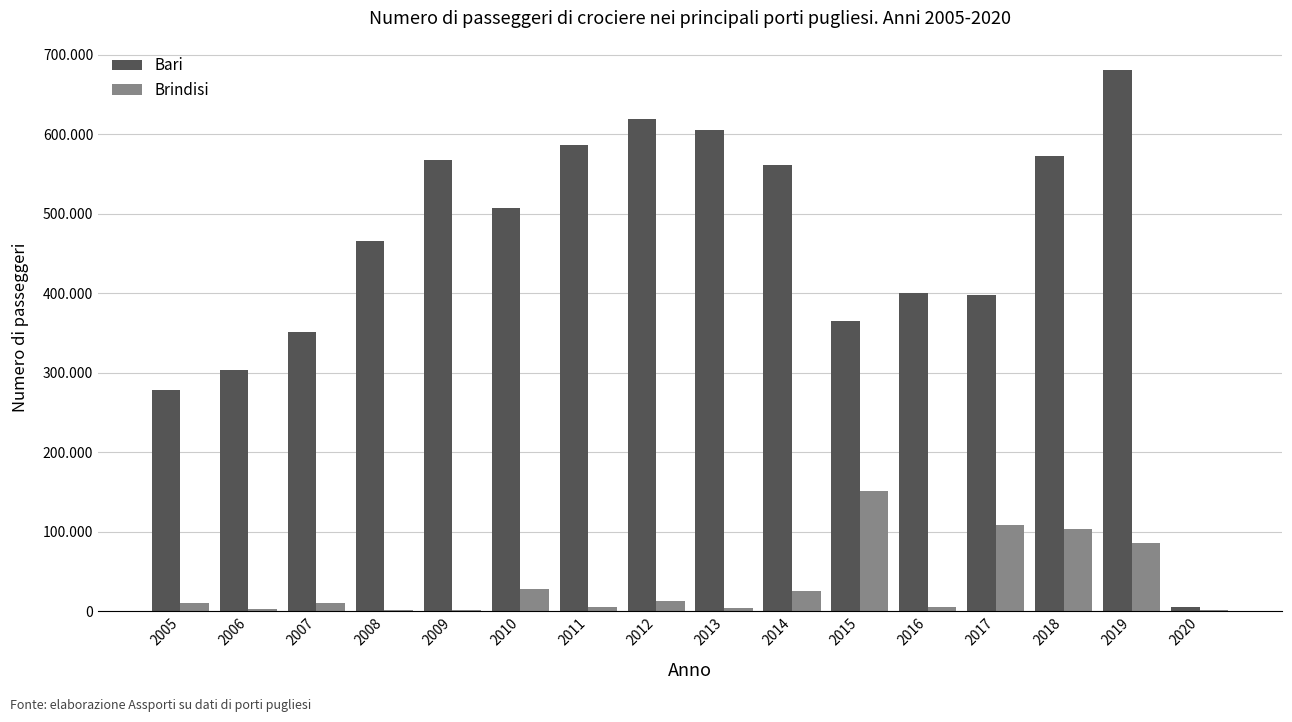

Rank the series by their average value, from lowest to highest.

Brindisi, Bari